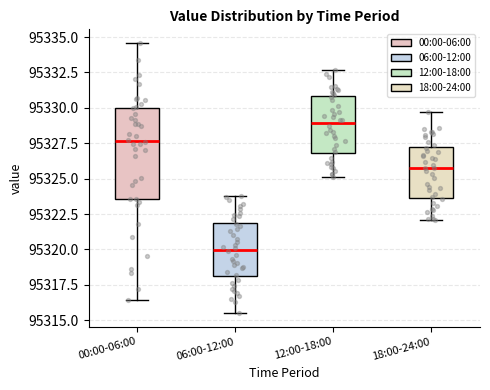

Which box is the tallest, from its lower edge to its upper edge?

00:00-06:00